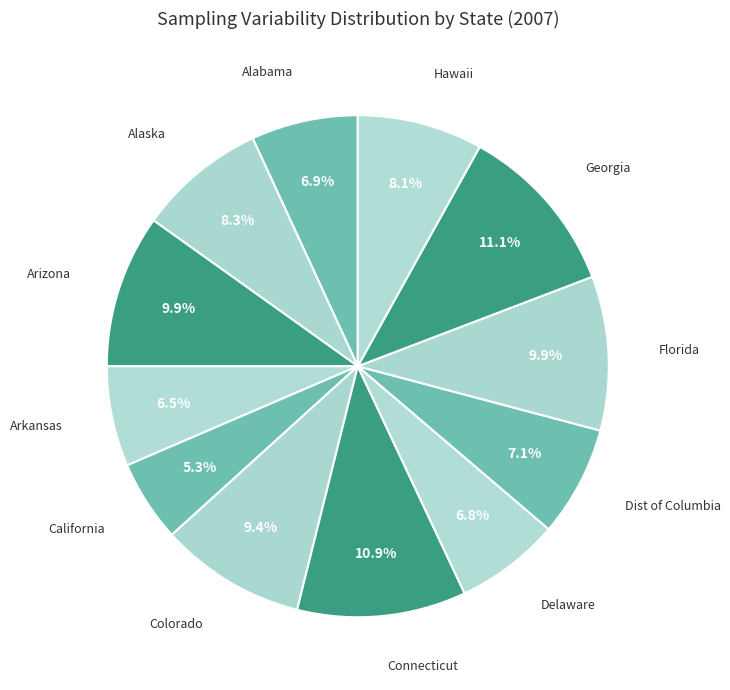

How many slices are in this pie chart?

12